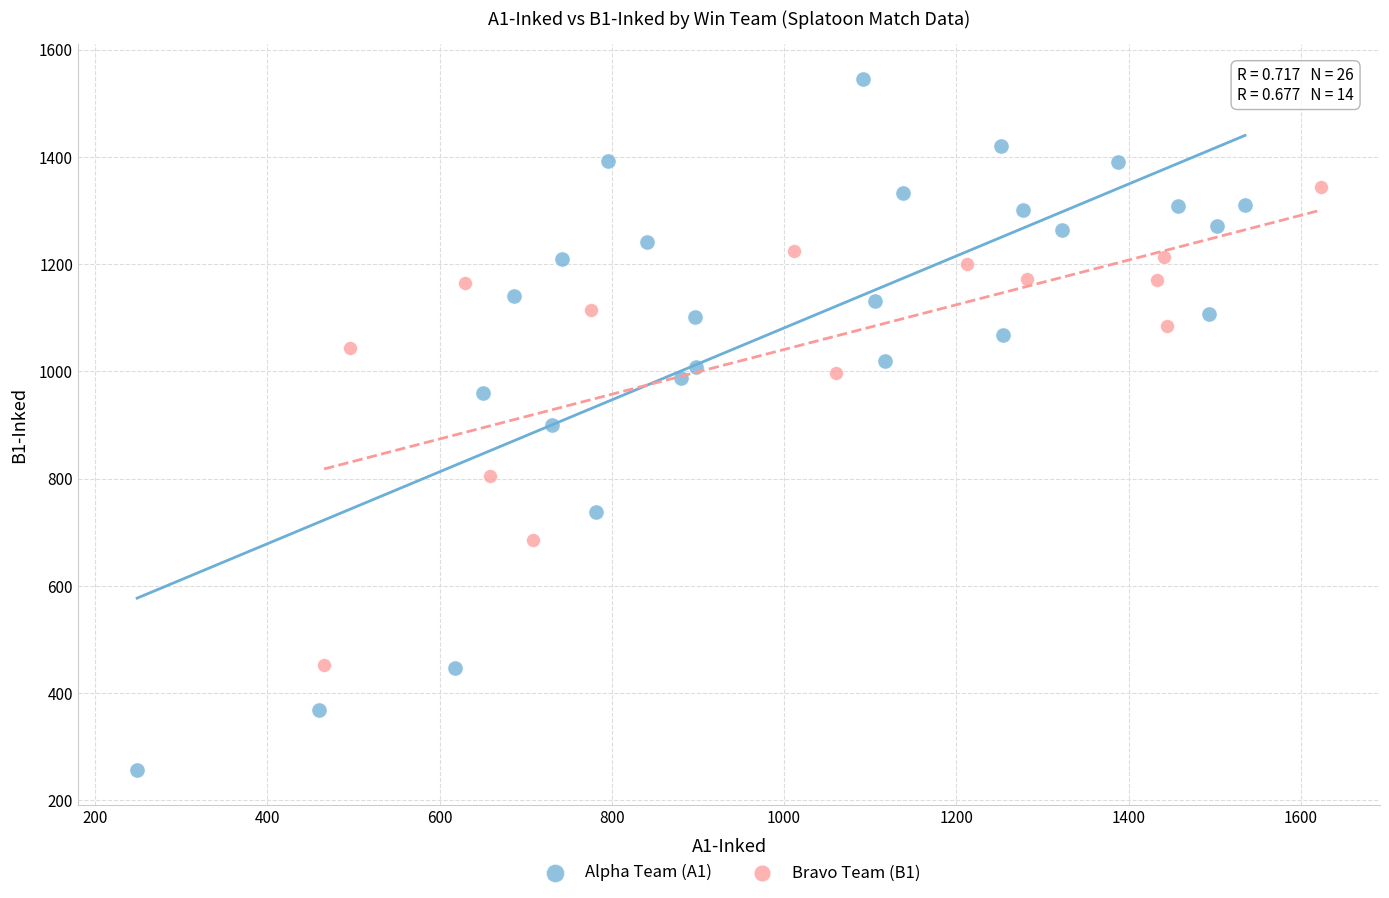

Which series contains the lowest Y value?

Alpha Team (A1)